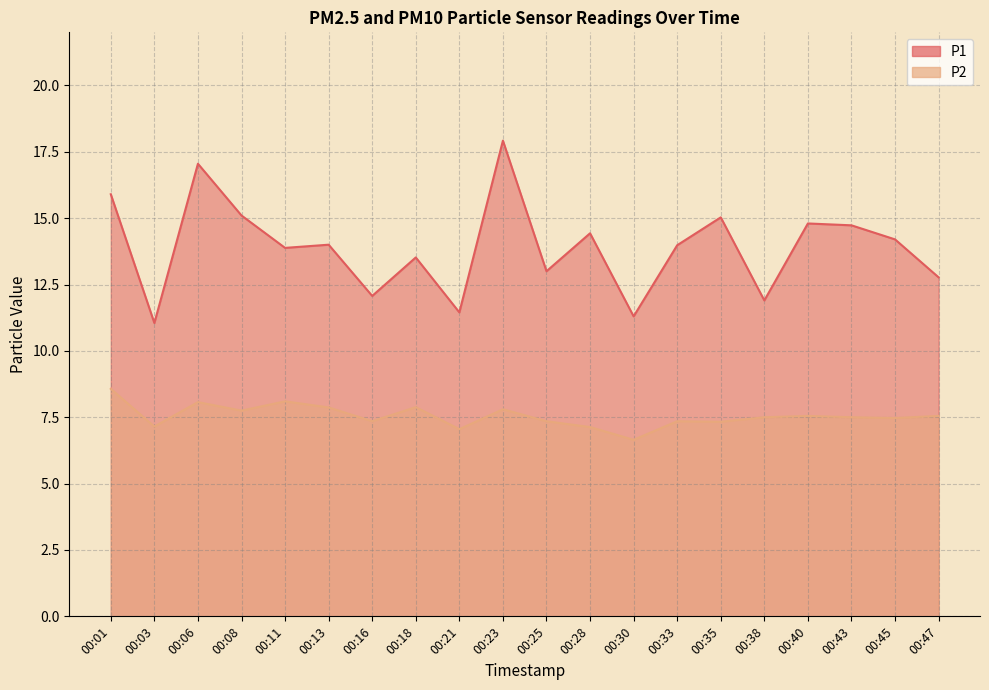

What is the maximum value for P1?

17.9